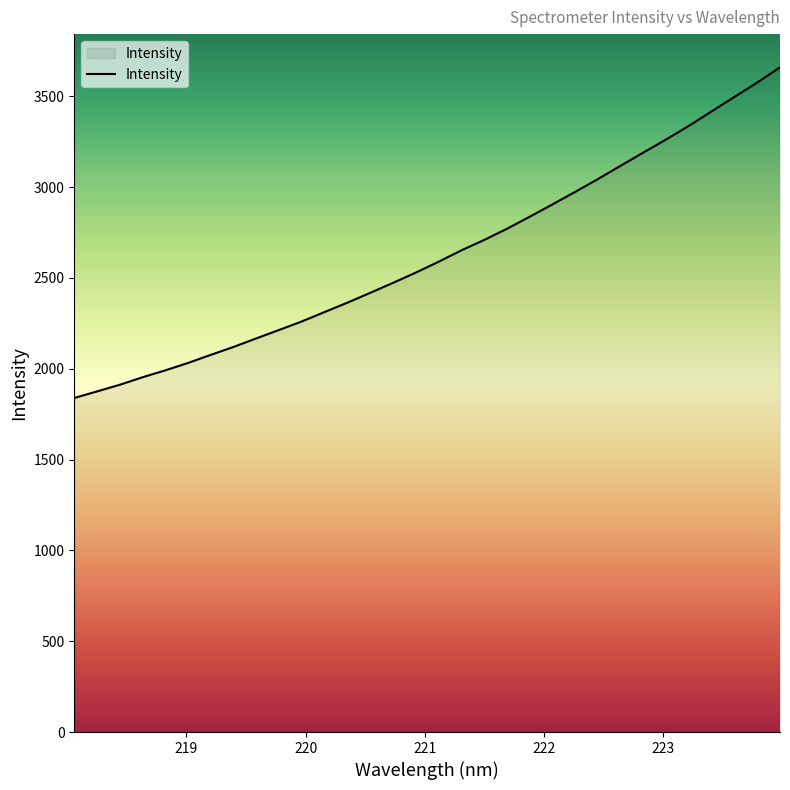

What is the difference between the maximum and minimum values?

1820.3